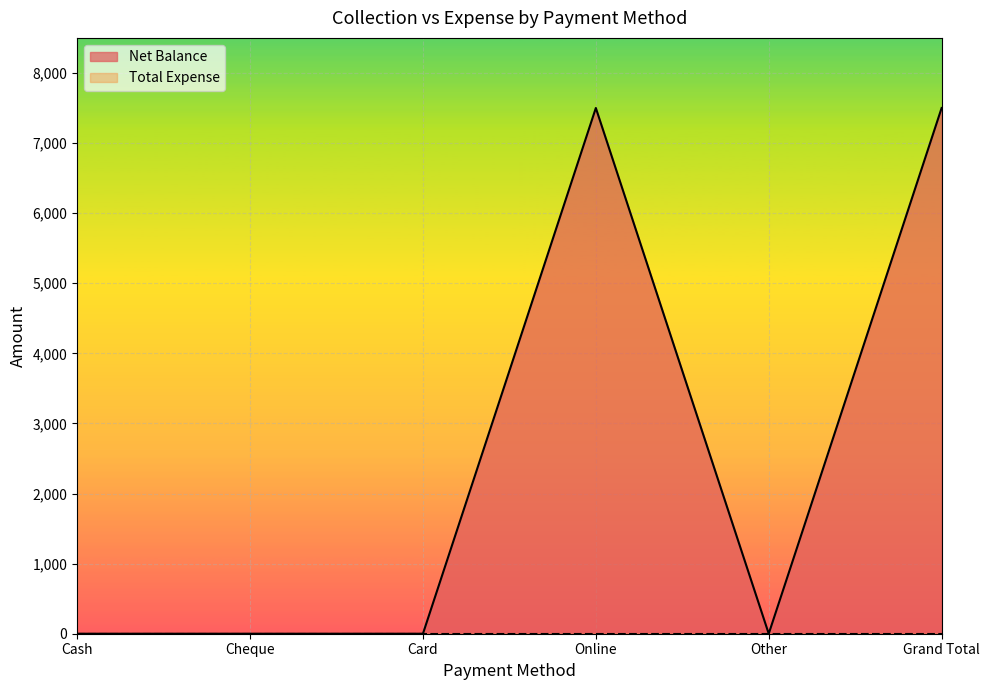

List the labels in order of value, smallest first.

Cash, Cheque, Card, Other, Online, Grand Total